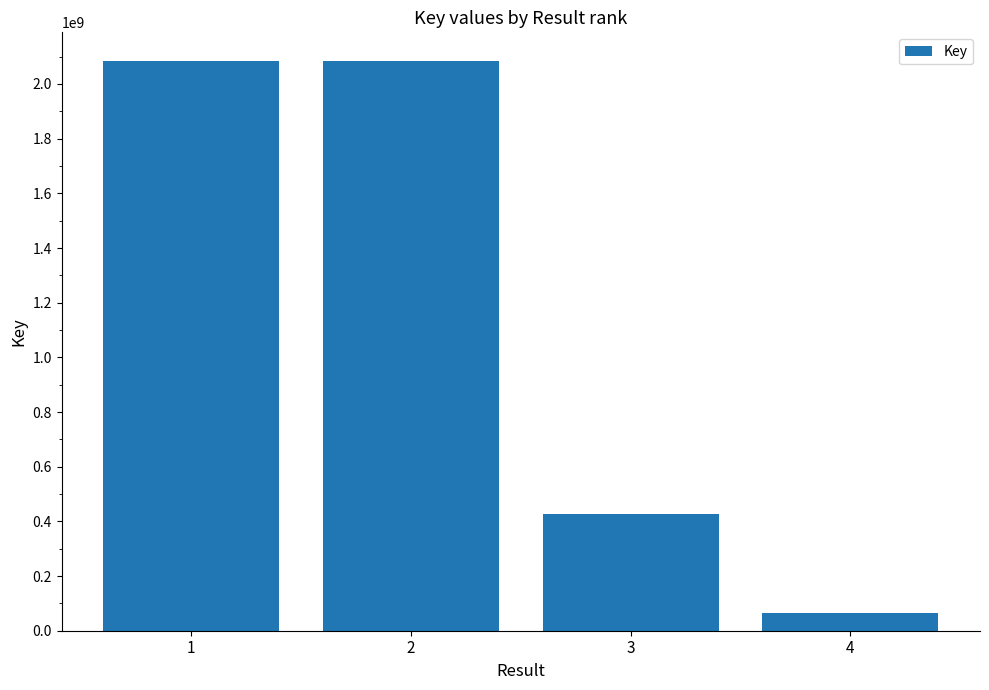

What is the smallest value displayed?

65519698